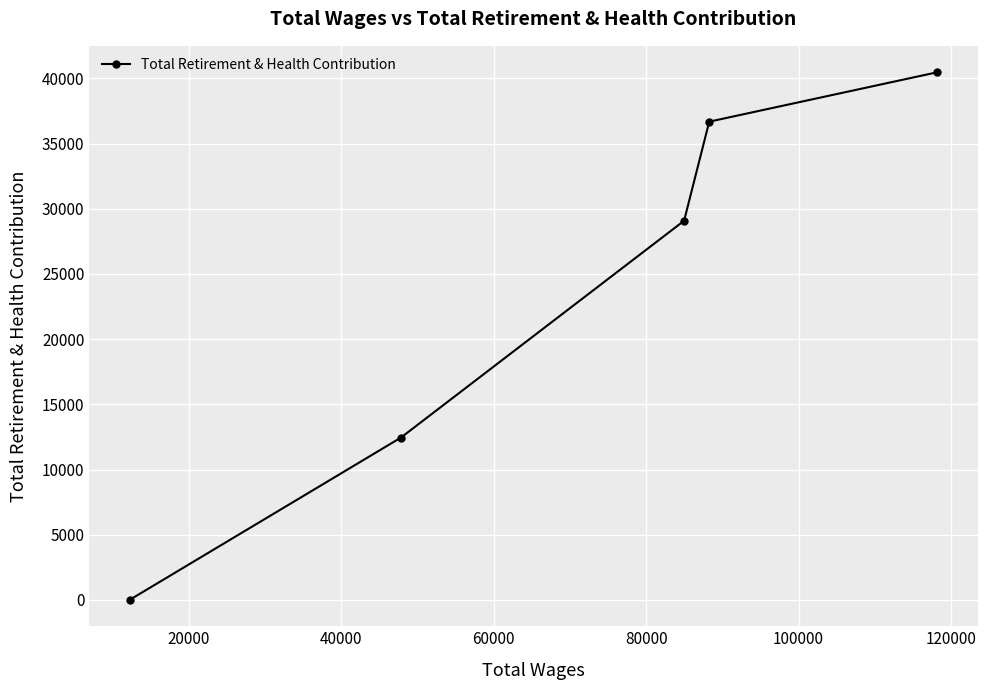

What is the sum of all values?

118703